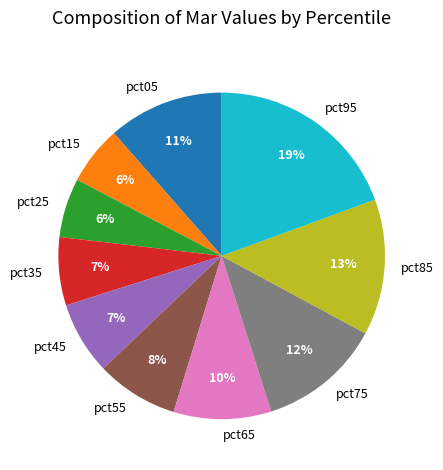

Between pct75 and pct95, which is larger?

pct95